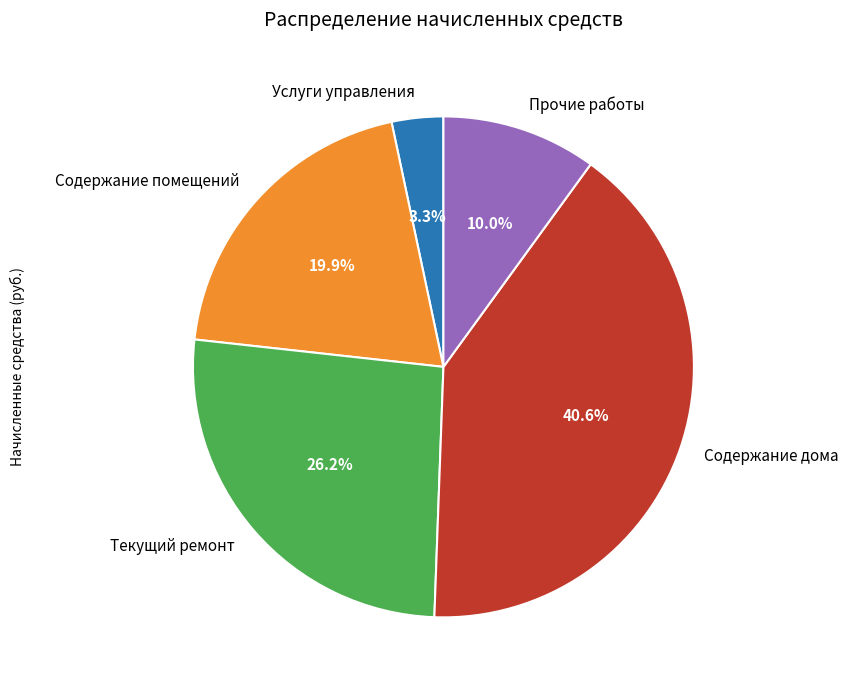

To the nearest percent, what percentage of the pie is Содержание помещений?

20%